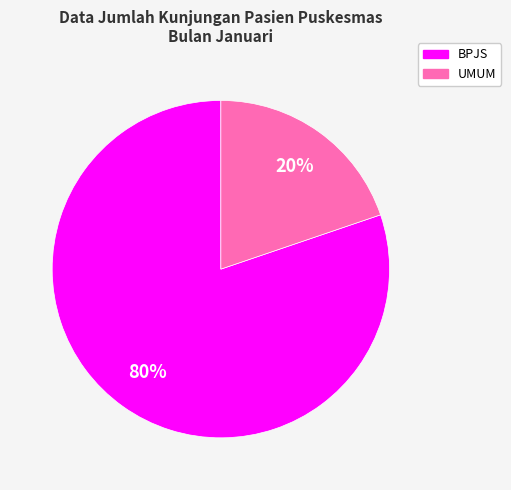

Does UMUM account for over 50% of the chart?

No